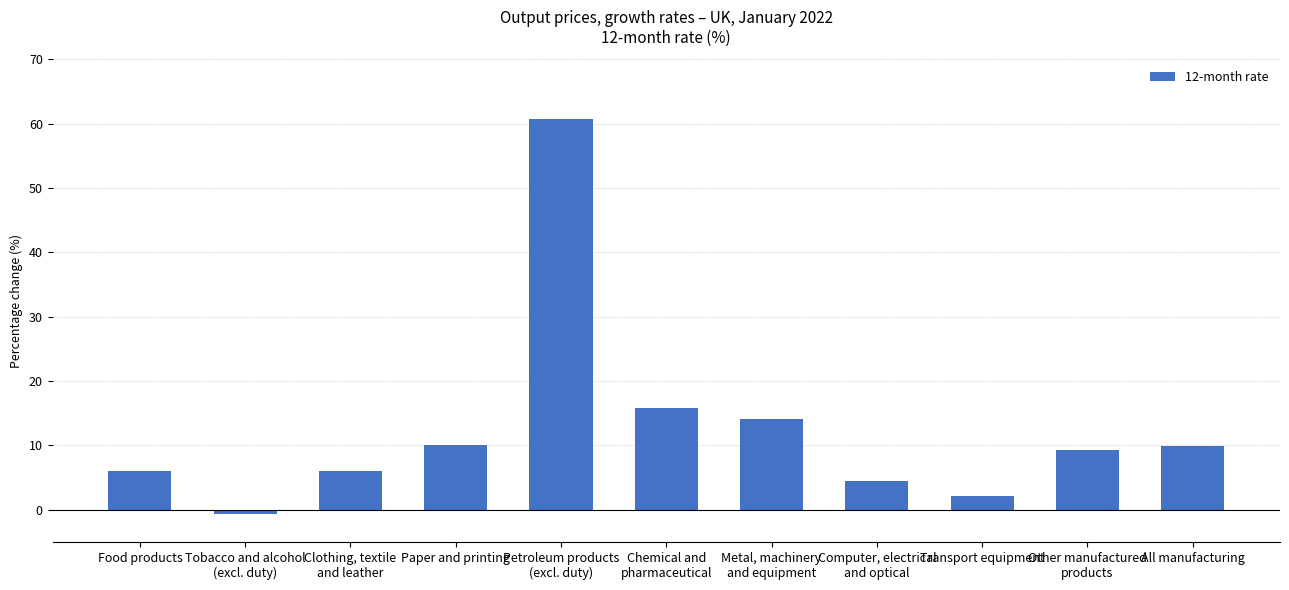

What is the sum of all values?

137.7